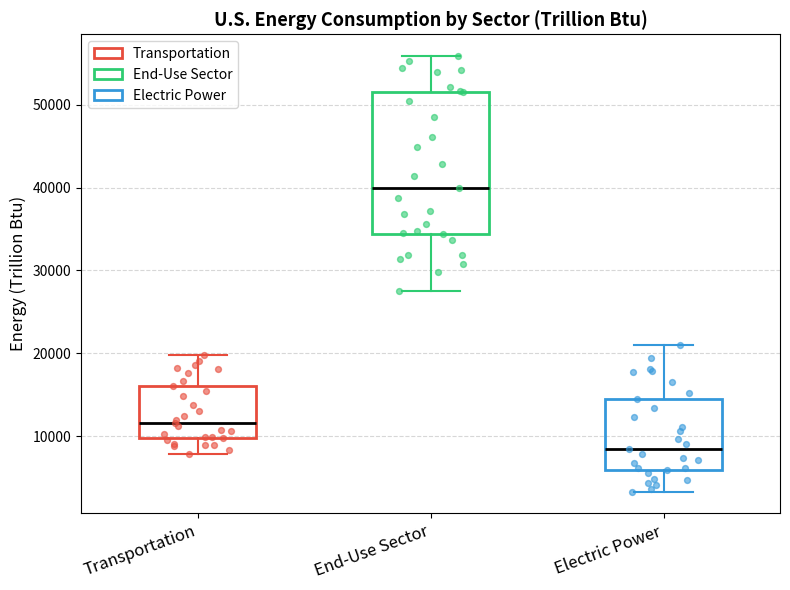

Which box's median line is the highest?

End-Use Sector